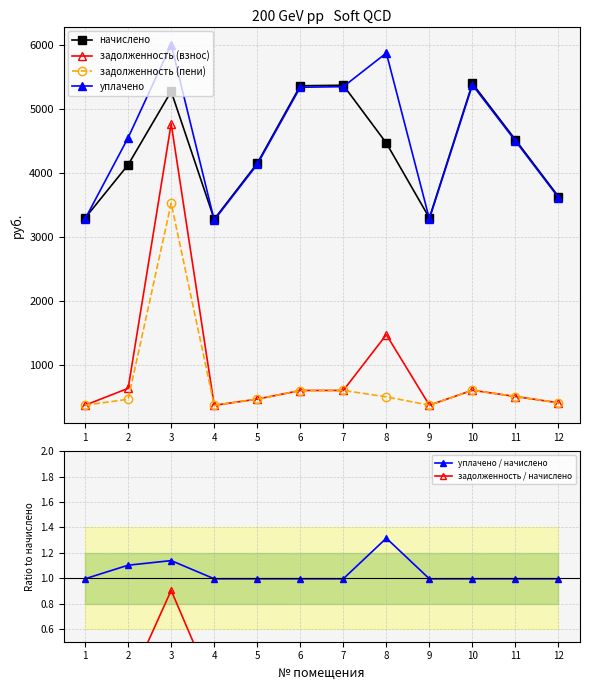

How many interior local valleys does the задолженность / начислено series have?

3